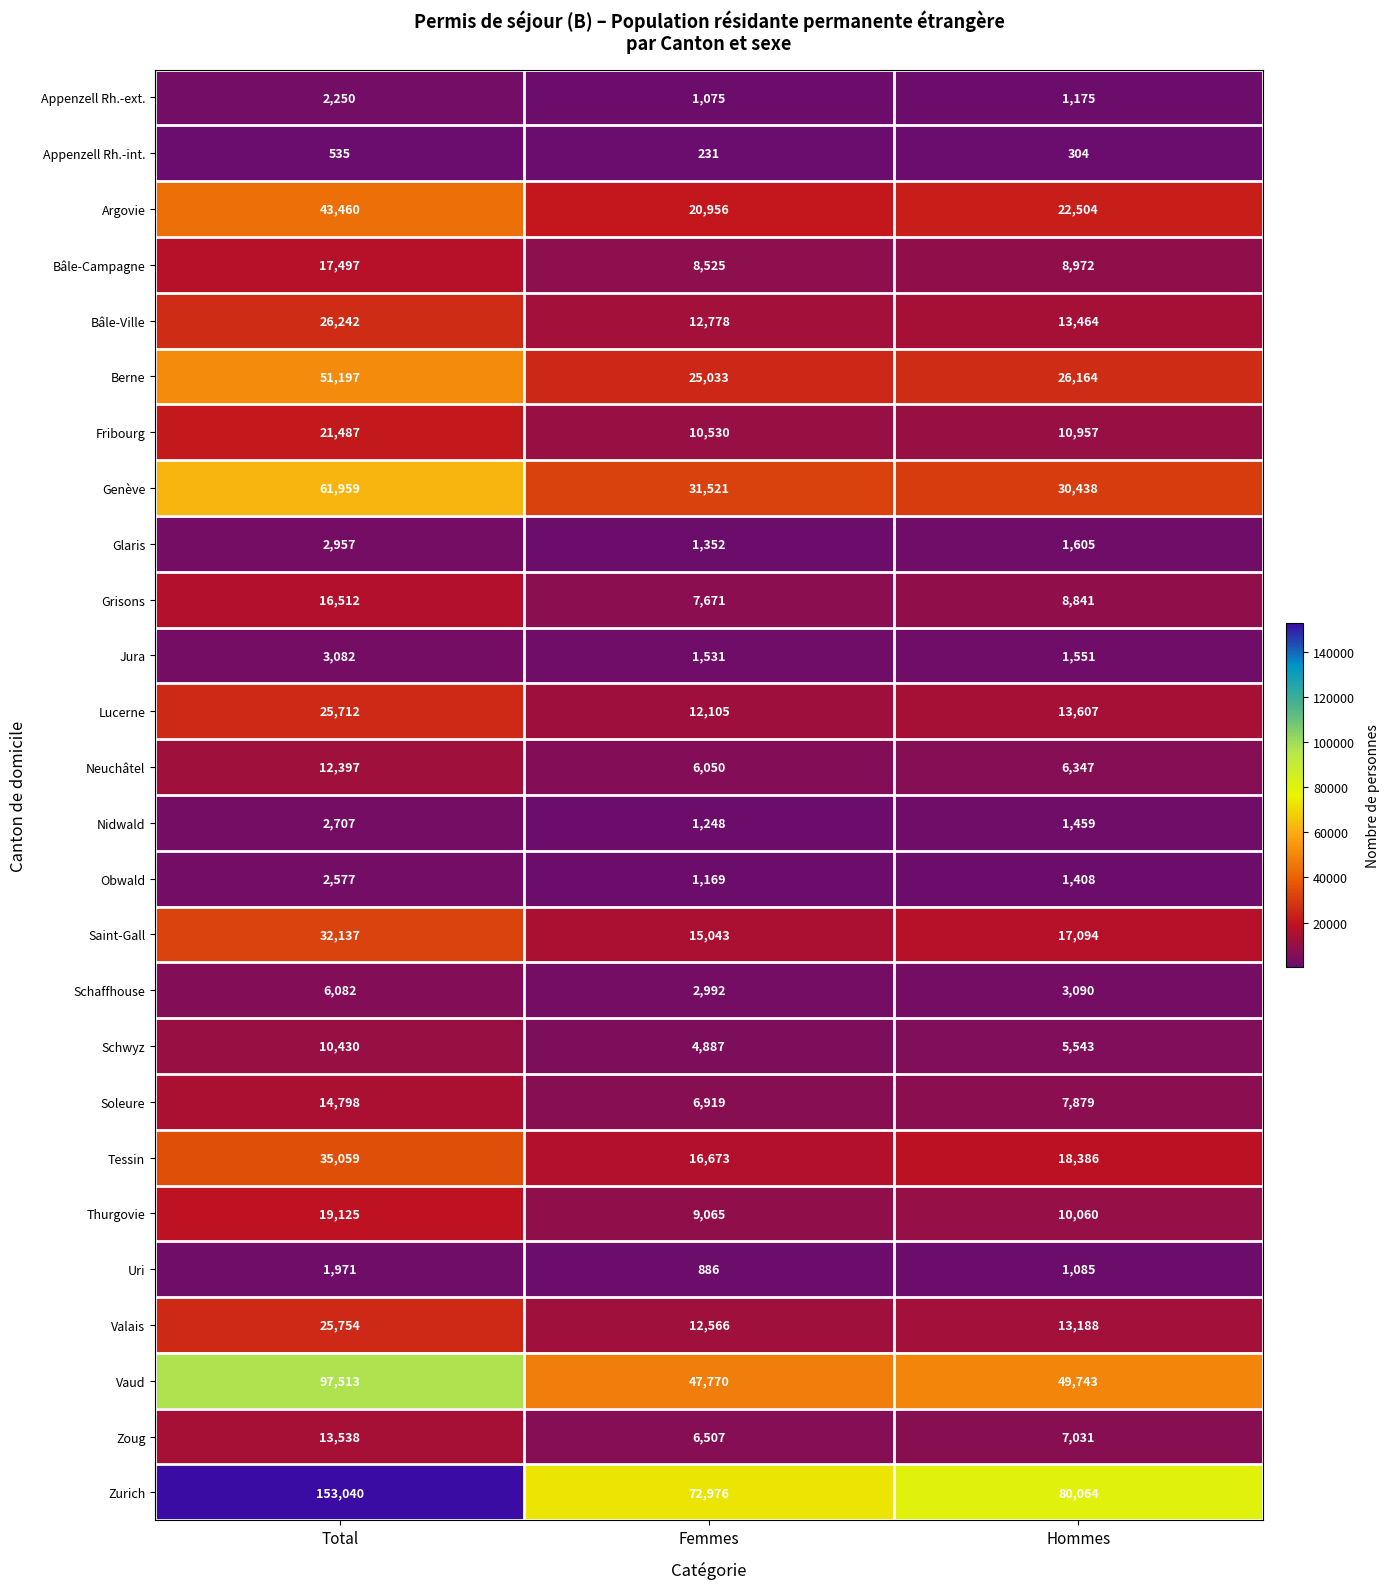

Rank the categories by Neuchâtel value from lowest to highest.

Femmes, Hommes, Total